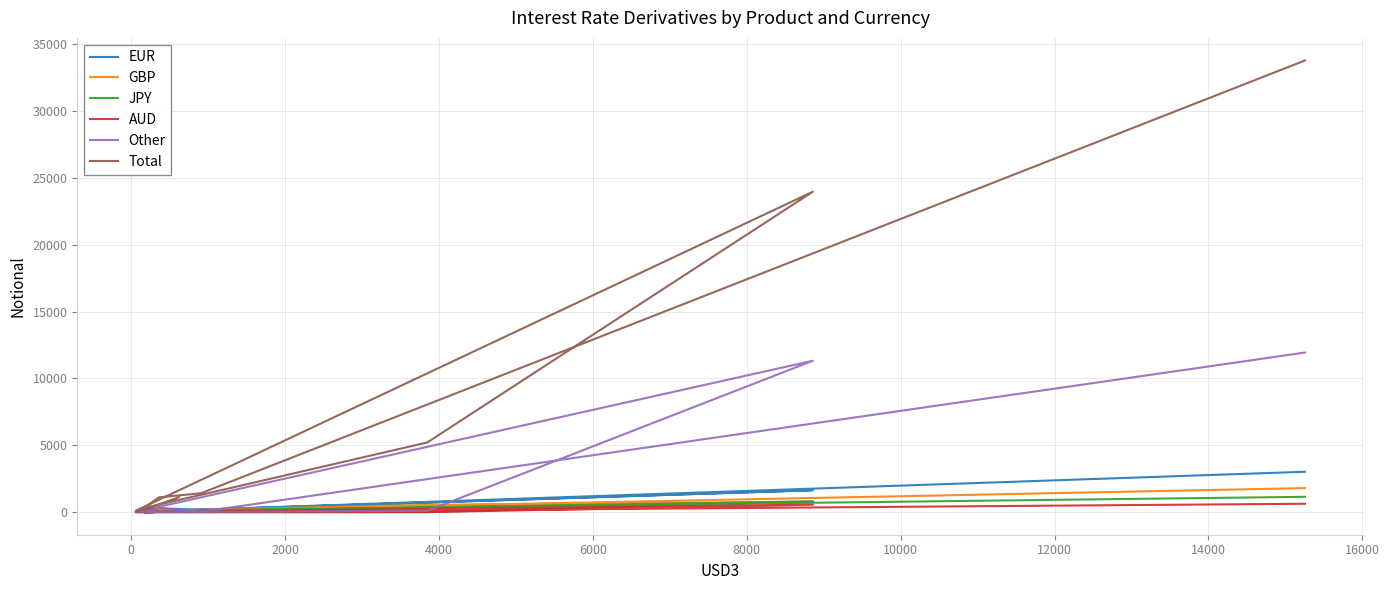

How many values in the GBP series exceed 132?

4